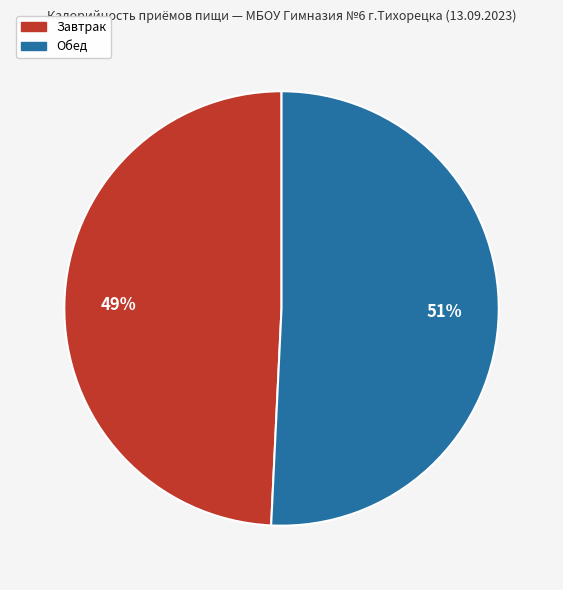

True or false: Обед accounts for 45% of the total.

False